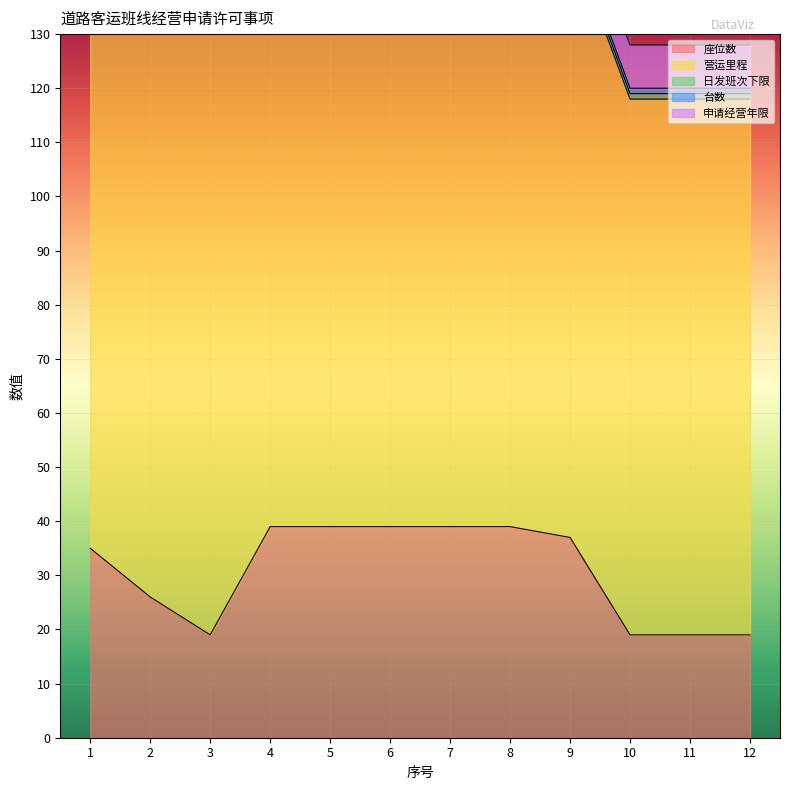

True or false: 日发班次下限 and 申请经营年限 intersect in this chart.

False